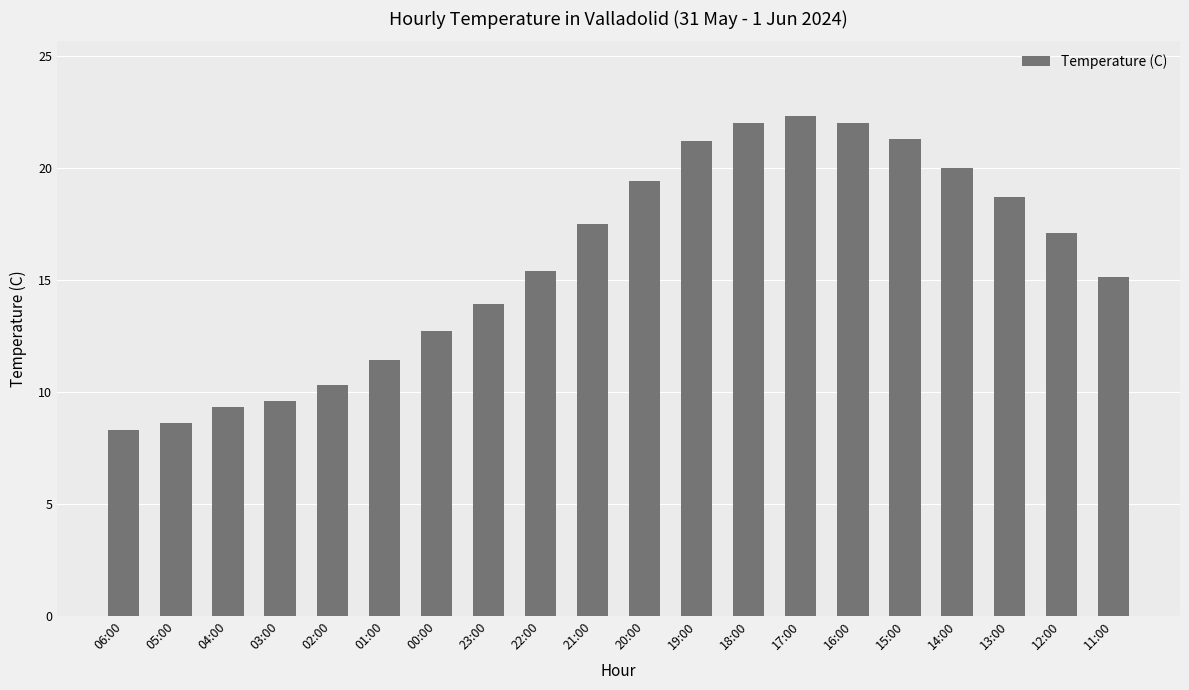

Are the bars horizontal?

No